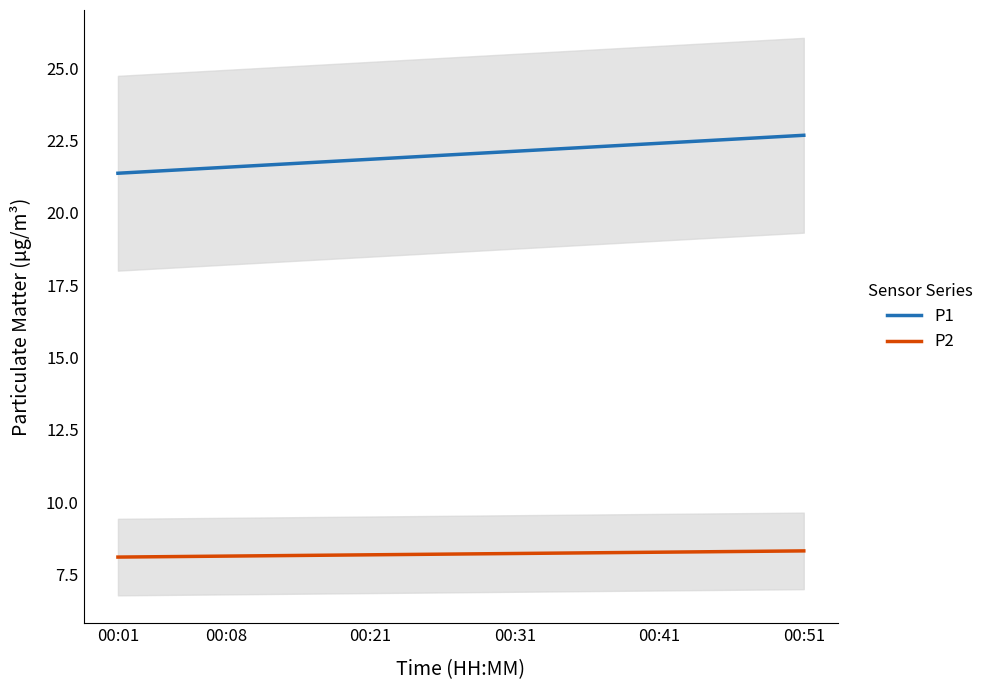

What is the lowest value of the P1 series?

21.4